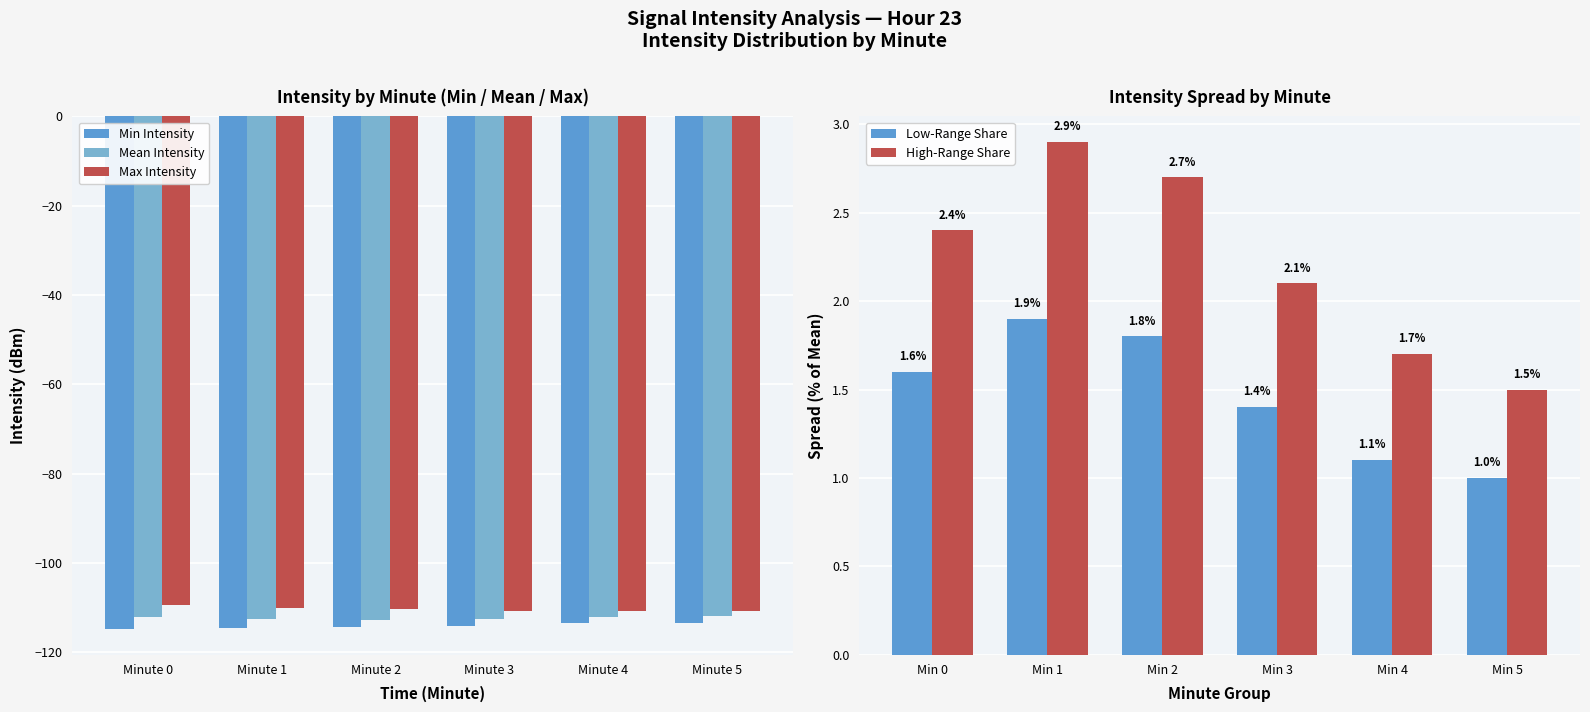

What is the difference between the maximum and minimum values in the High-Range Share series?

1.4